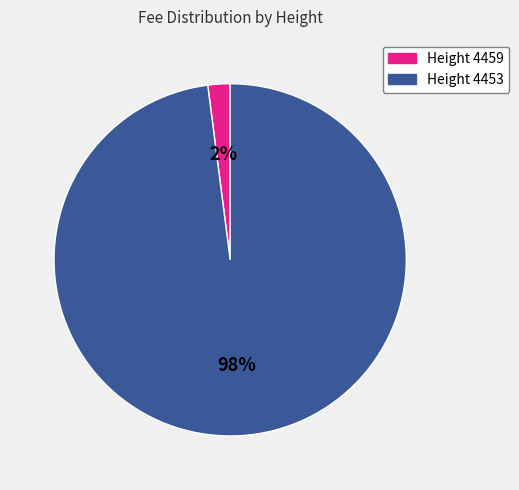

Do Height 4459 and Height 4453 together represent more than half of the pie?

Yes